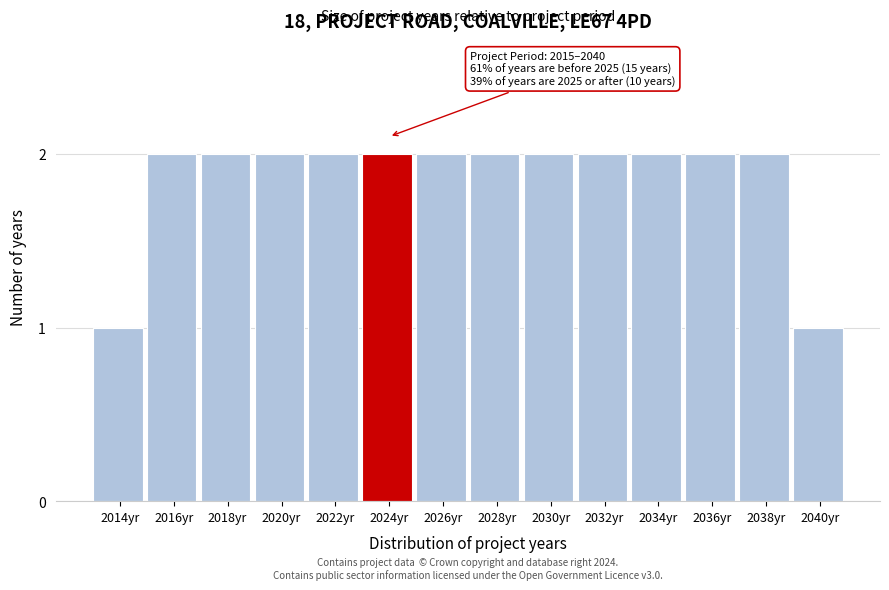

Reading left to right, list all the values displayed in this chart.

2014yr=1	2016yr=2	2018yr=2	2020yr=2	2022yr=2	2024yr=2	2026yr=2	2028yr=2	2030yr=2	2032yr=2	2034yr=2	2036yr=2	2038yr=2	2040yr=1